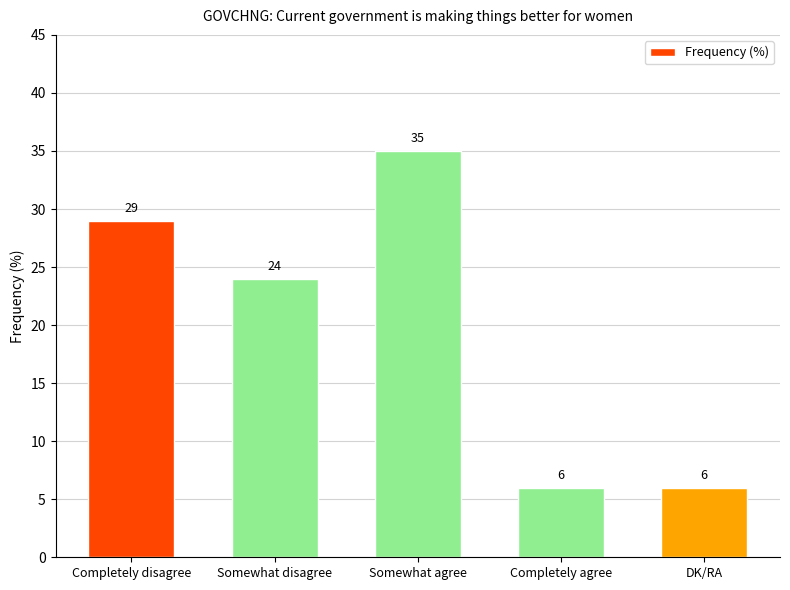

Approximately how many times larger is the value at Somewhat disagree compared to DK/RA?

4.0